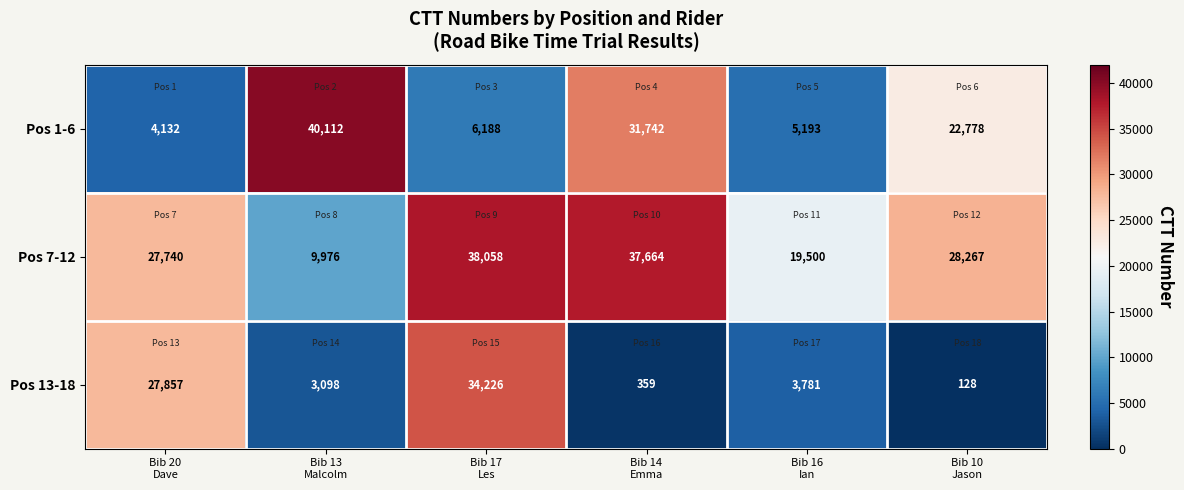

What is the smallest value displayed?

128